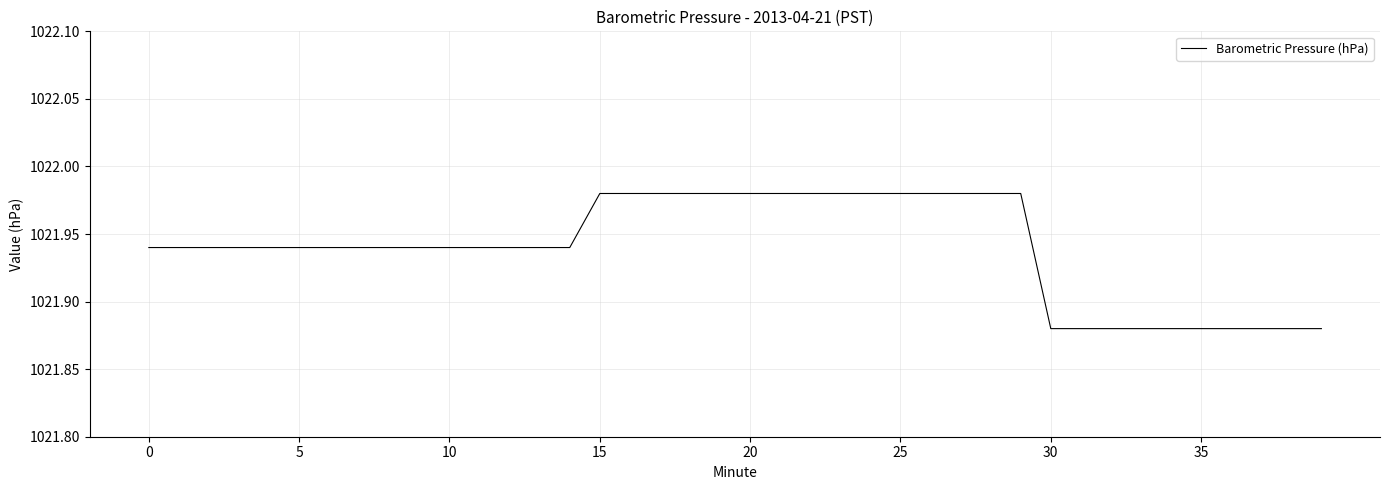

What is the minimum value shown in the chart?

1021.9